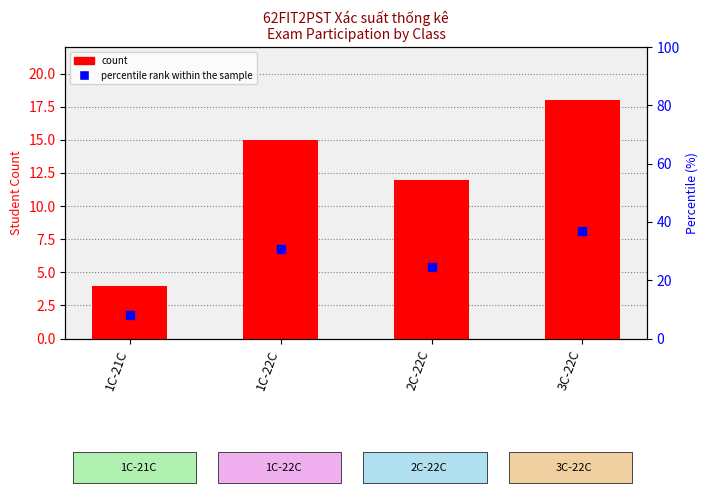

At how many categories does at least one series exceed 9?

3